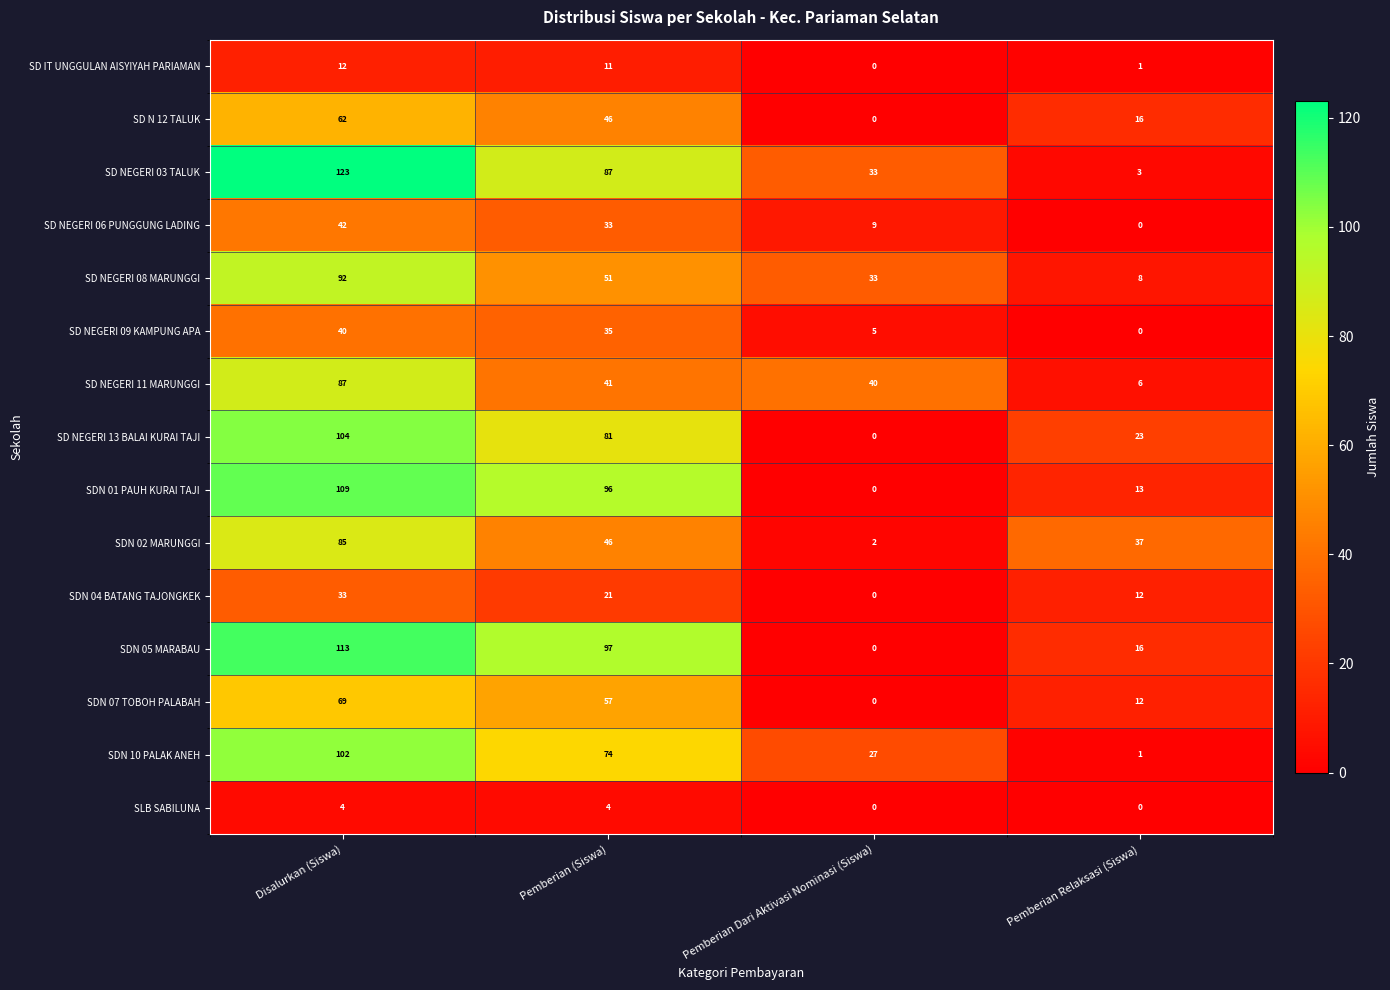

The SD IT UNGGULAN AISYIYAH PARIAMAN series shows 12 at Disalurkan (Siswa). True or false?

True